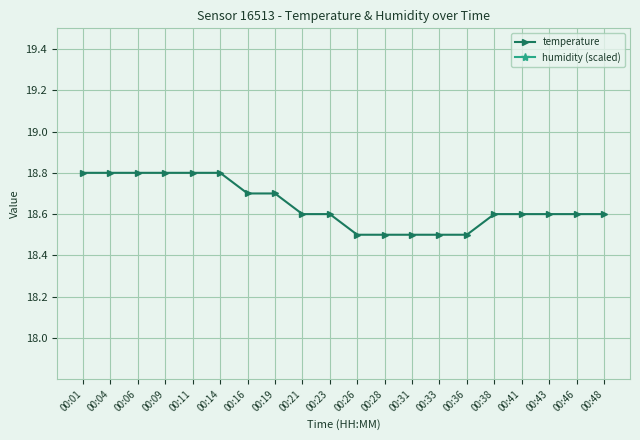

Reading left to right, what are all the values shown in this chart?

temperature: 00:01=18.8	00:04=18.8	00:06=18.8	00:09=18.8	00:11=18.8	00:14=18.8	00:16=18.7	00:19=18.7	00:21=18.6	00:23=18.6	00:26=18.5	00:28=18.5	00:31=18.5	00:33=18.5	00:36=18.5	00:38=18.6	00:41=18.6	00:43=18.6	00:46=18.6	00:48=18.6
humidity (scaled): 00:01=27.0	00:04=27.0	00:06=27.0	00:09=27.0	00:11=27.0	00:14=27.0	00:16=27.0	00:19=27.0	00:21=27.0	00:23=27.0	00:26=27.0	00:28=27.0	00:31=27.0	00:33=27.0	00:36=27.0	00:38=27.0	00:41=27.0	00:43=27.0	00:46=27.0	00:48=27.0